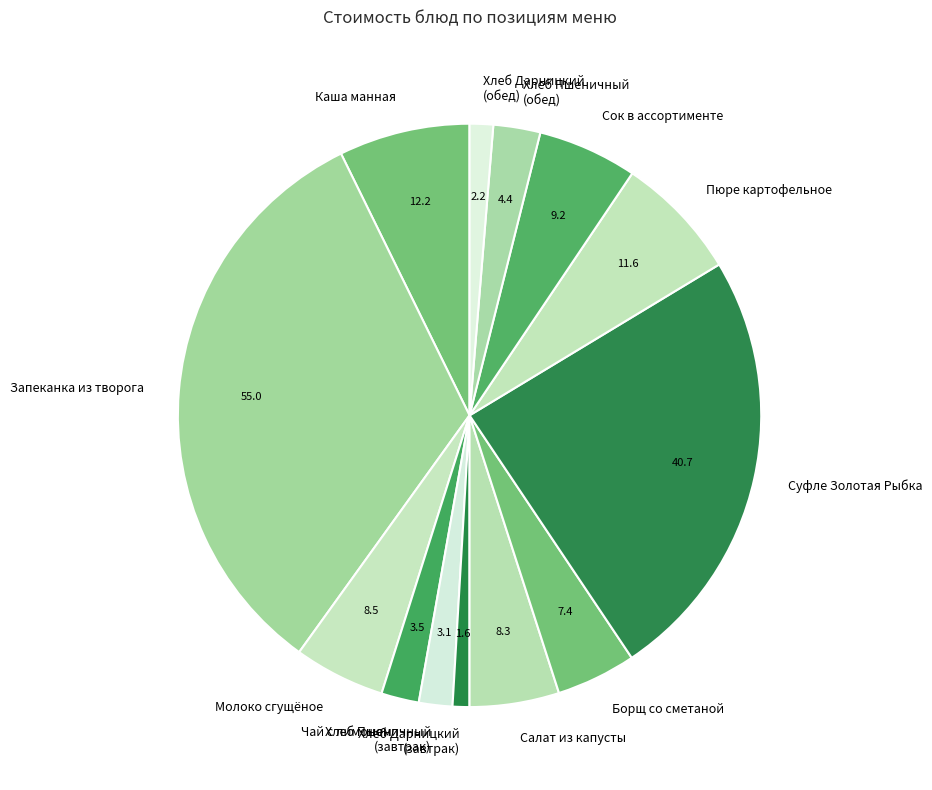

Do Хлеб Дарницкий (обед) and Чай с лимоном together represent more than half of the pie?

No